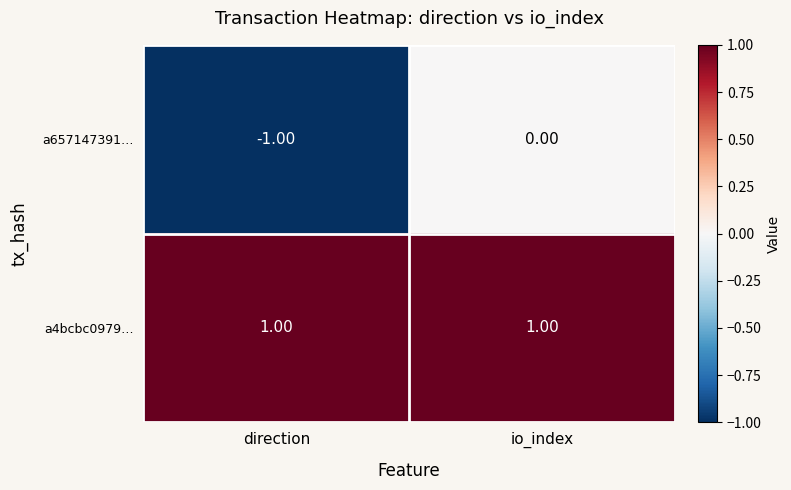

Rank the series at direction from lowest to highest value.

a657147391…, a4bcbc0979…